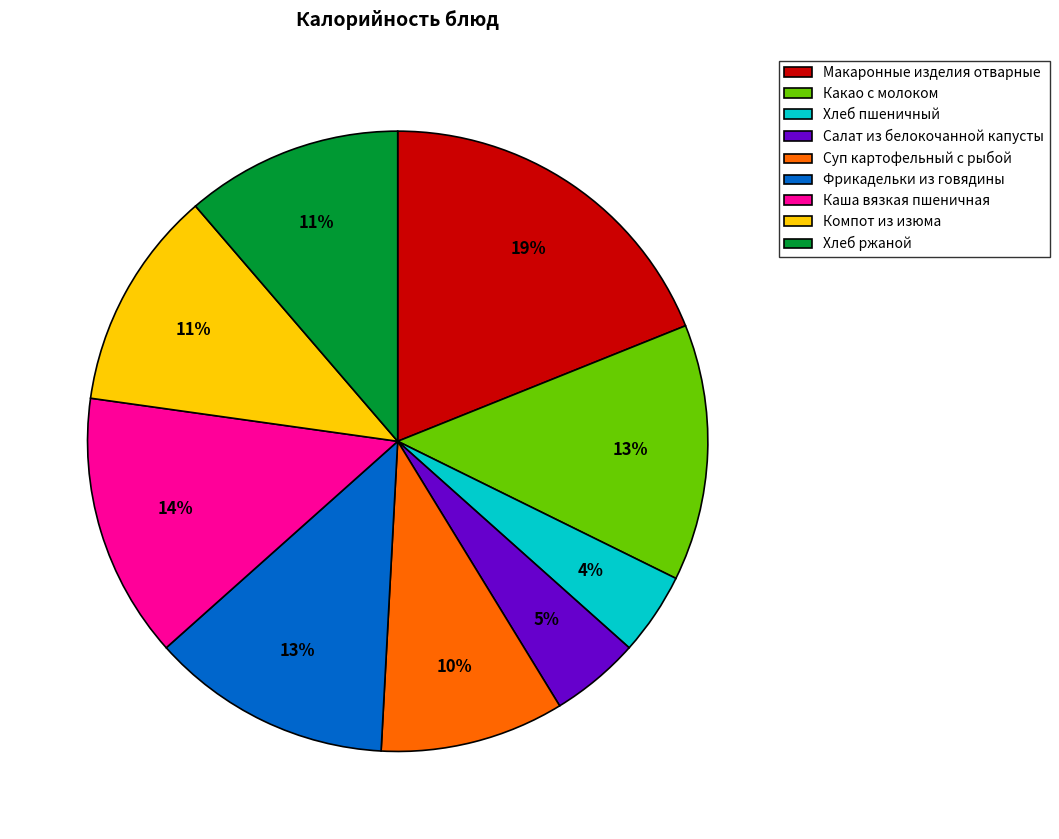

What percentage is the Фрикадельки из говядины slice, to the nearest percent?

13%